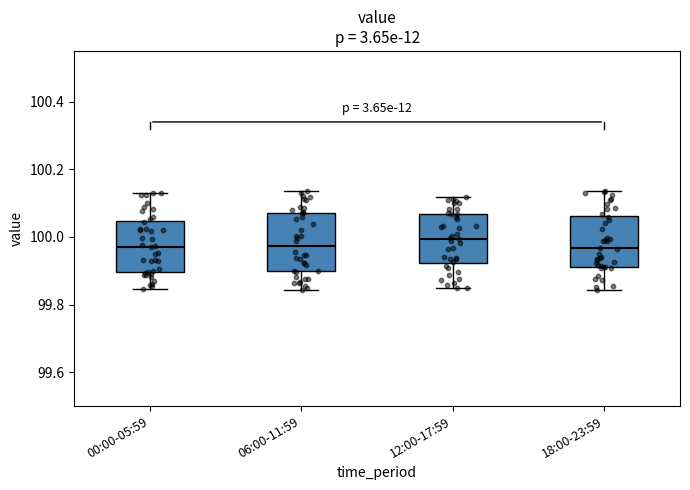

Reading left to right, transcribe this box plot: for each box, give where its median line is, the range the box spans, and where its two whiskers end, as read against the y-axis. The values are not printed on the chart, so give them approximately, as read against the axis.

00:00-05:59: median 99.98, box 99.90 to 100.04, whiskers 99.84 to 100.14
06:00-11:59: median 99.98, box 99.90 to 100.08, whiskers 99.84 to 100.14
12:00-17:59: median 100.00, box 99.92 to 100.06, whiskers 99.84 to 100.12
18:00-23:59: median 99.96, box 99.92 to 100.06, whiskers 99.84 to 100.14